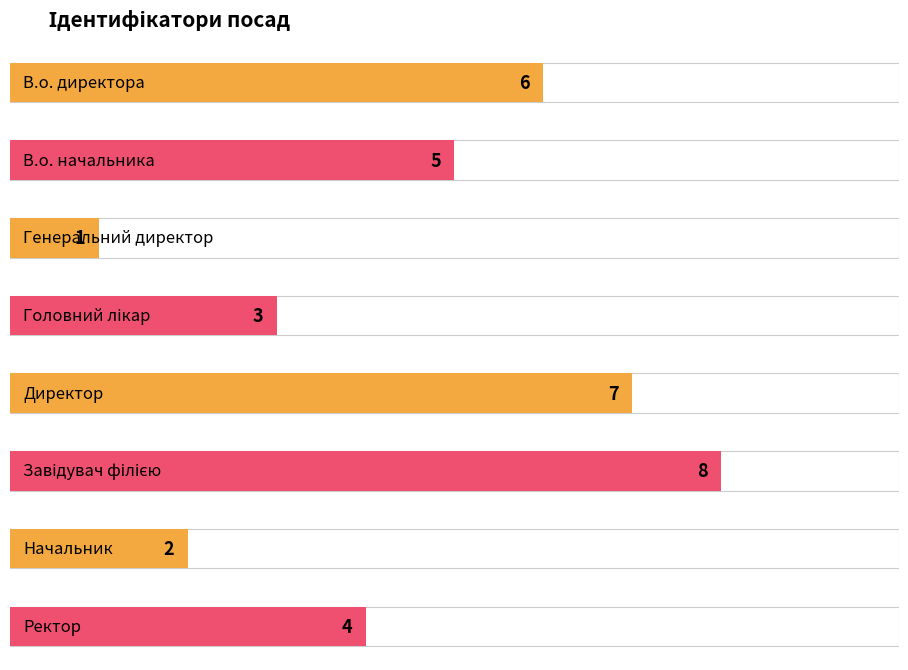

Where does the data first go above 5?

В.о. директора